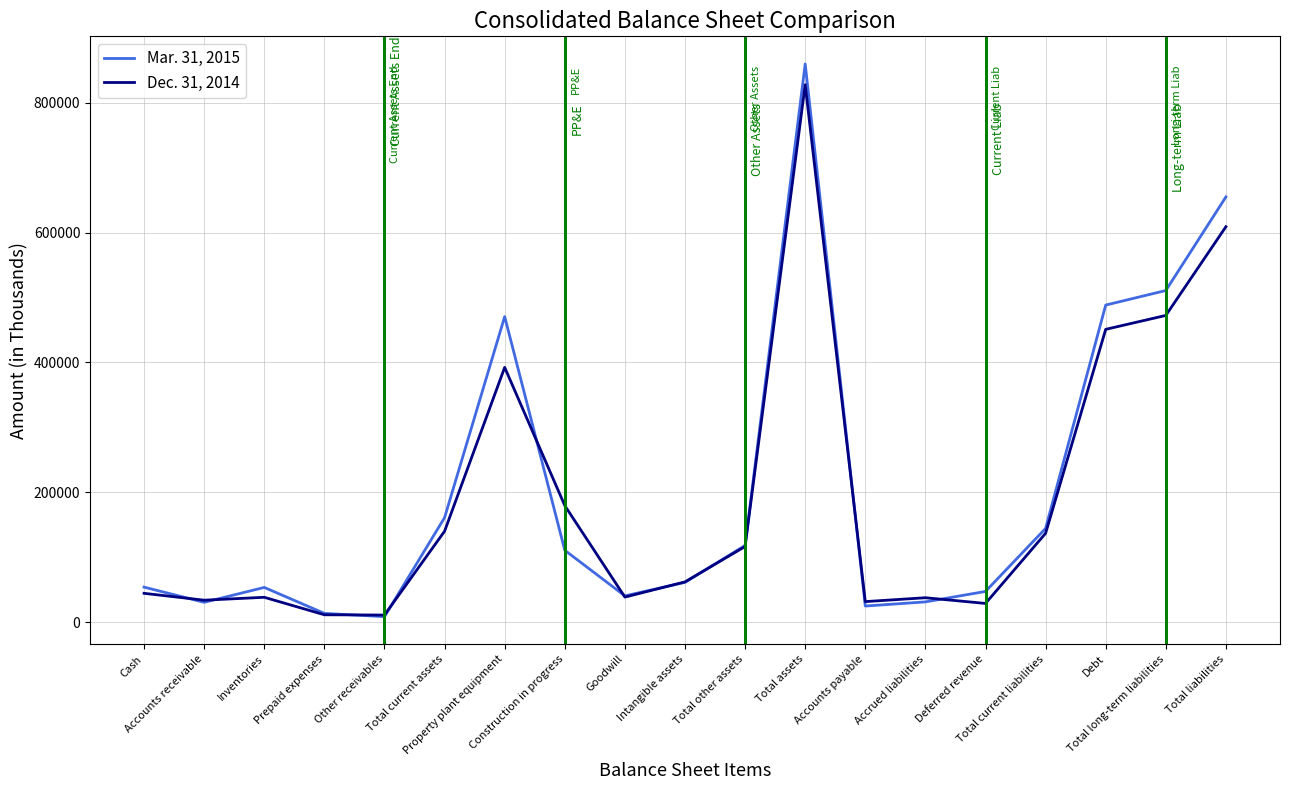

True or false: Mar. 31, 2015 has more than 0 points higher than both neighbors.

True